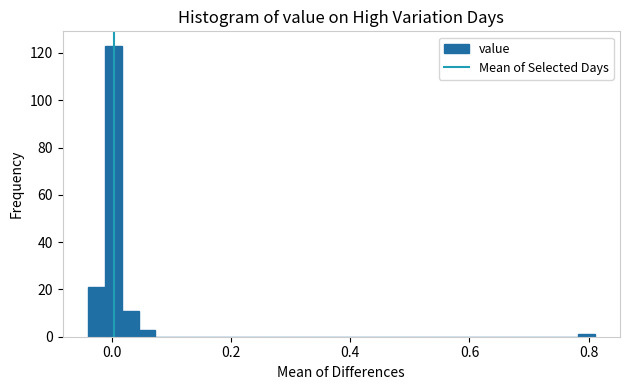

Around what value on the x-axis is the tallest bar? Give the approximate position of its centre, as read against the axis.

0.00